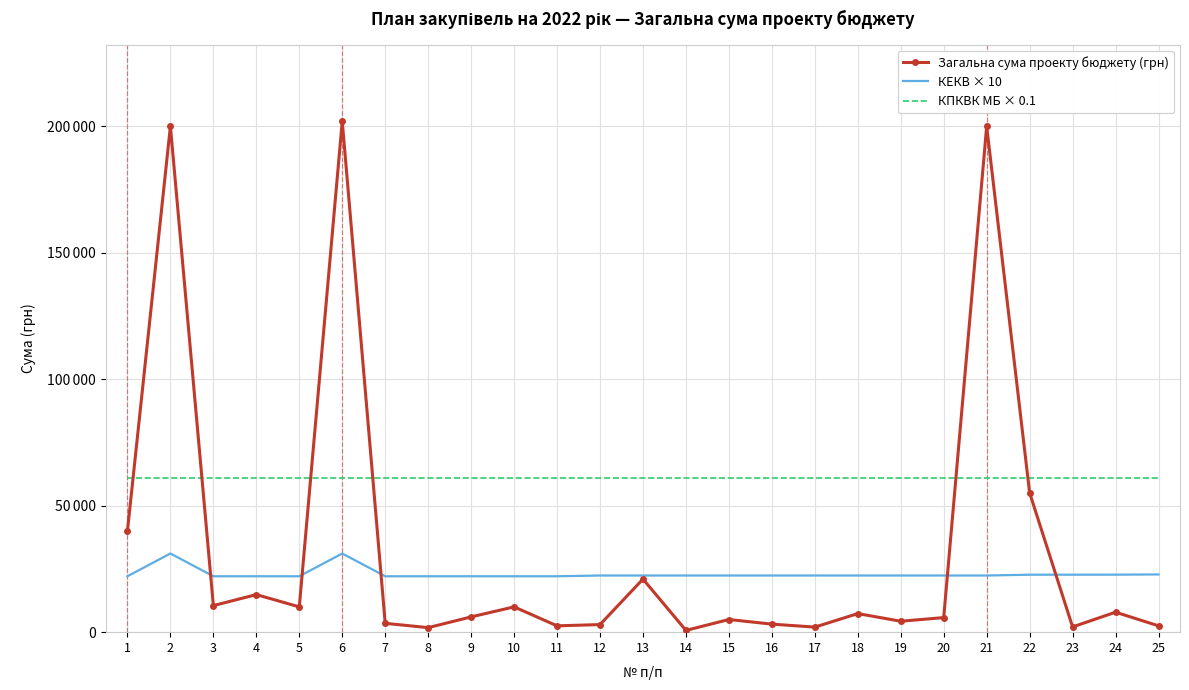

Where does the КЕКВ × 10 series first go above 22400?

2